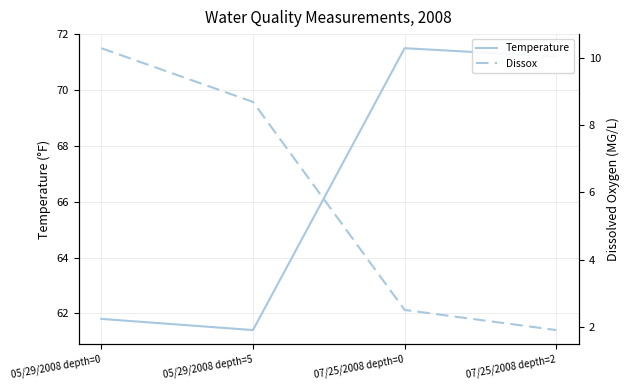

True or false: Temperature and Dissox cross at least once.

False